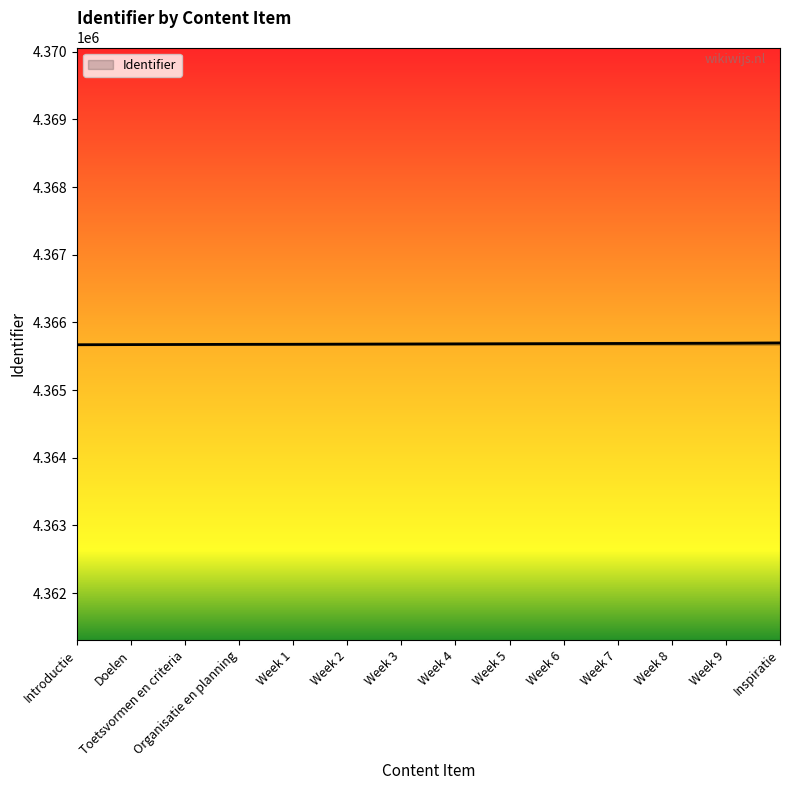

The value at Week 4 is 4365683. True or false?

True